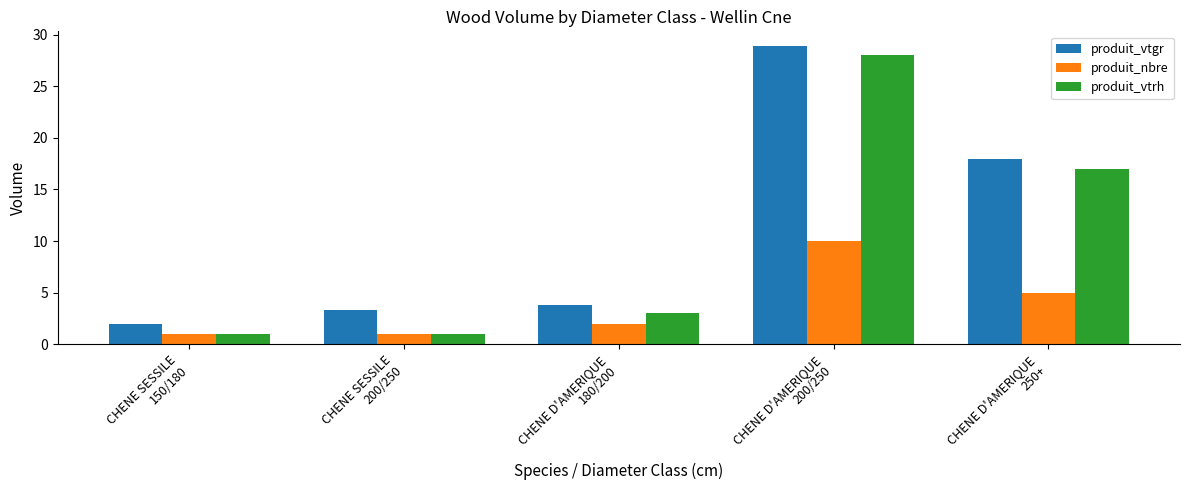

What are all the series names shown in the legend?

produit_vtgr, produit_nbre, produit_vtrh